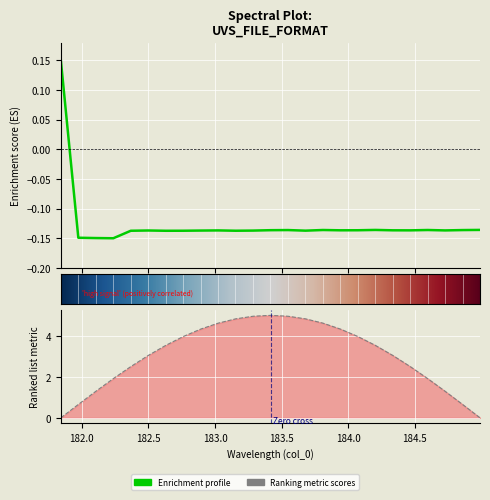

True or false: the data shows -0.2 at 184.5.

False